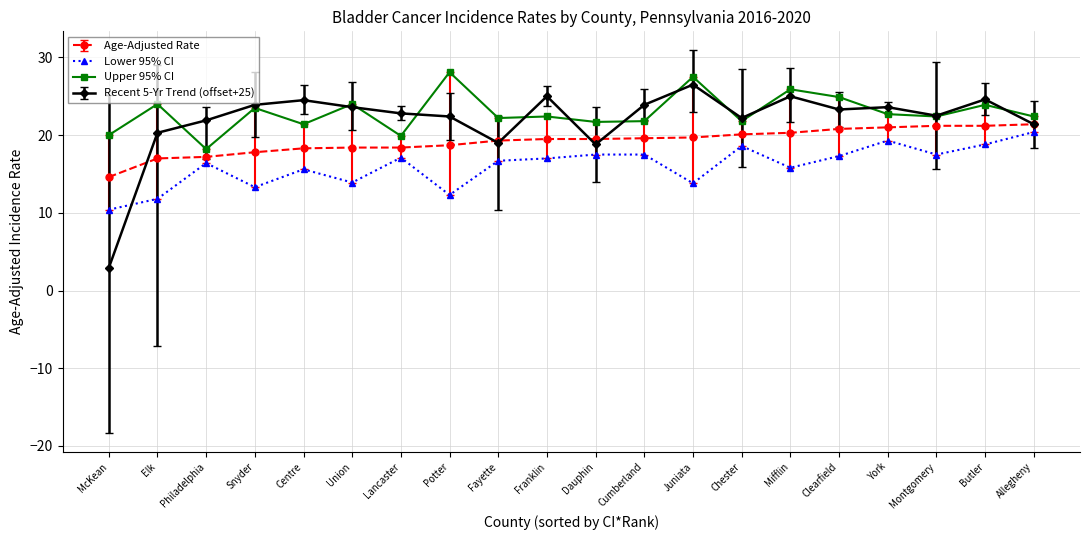

Which series has the largest range (max minus min)?

Recent 5-Yr Trend (offset+25)